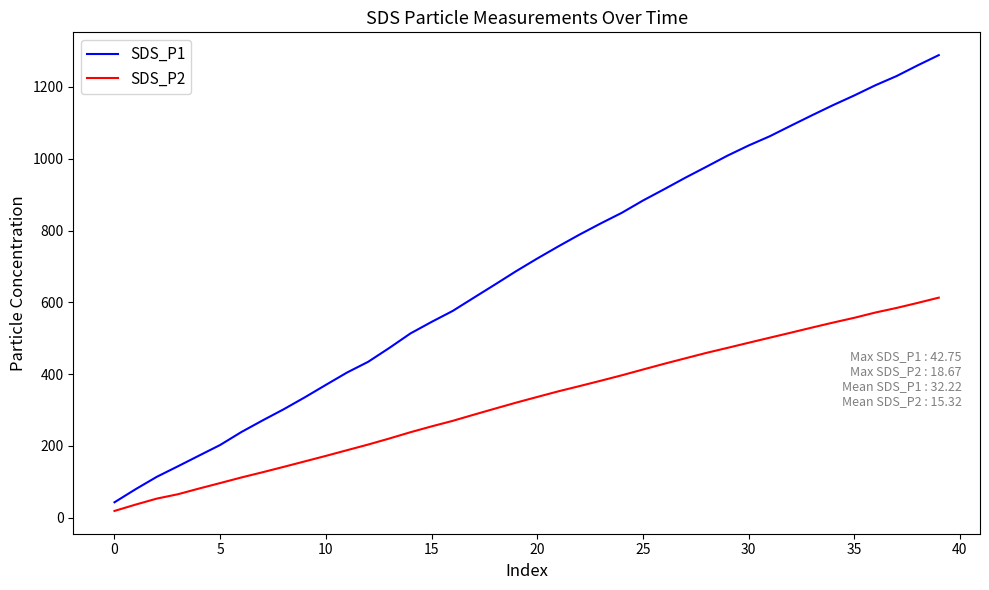

Rank the series by their maximum value, from highest to lowest.

SDS_P1, SDS_P2